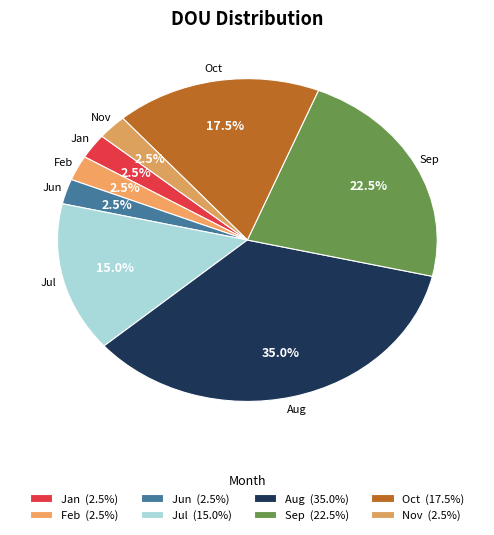

How many slices are in this pie chart?

8